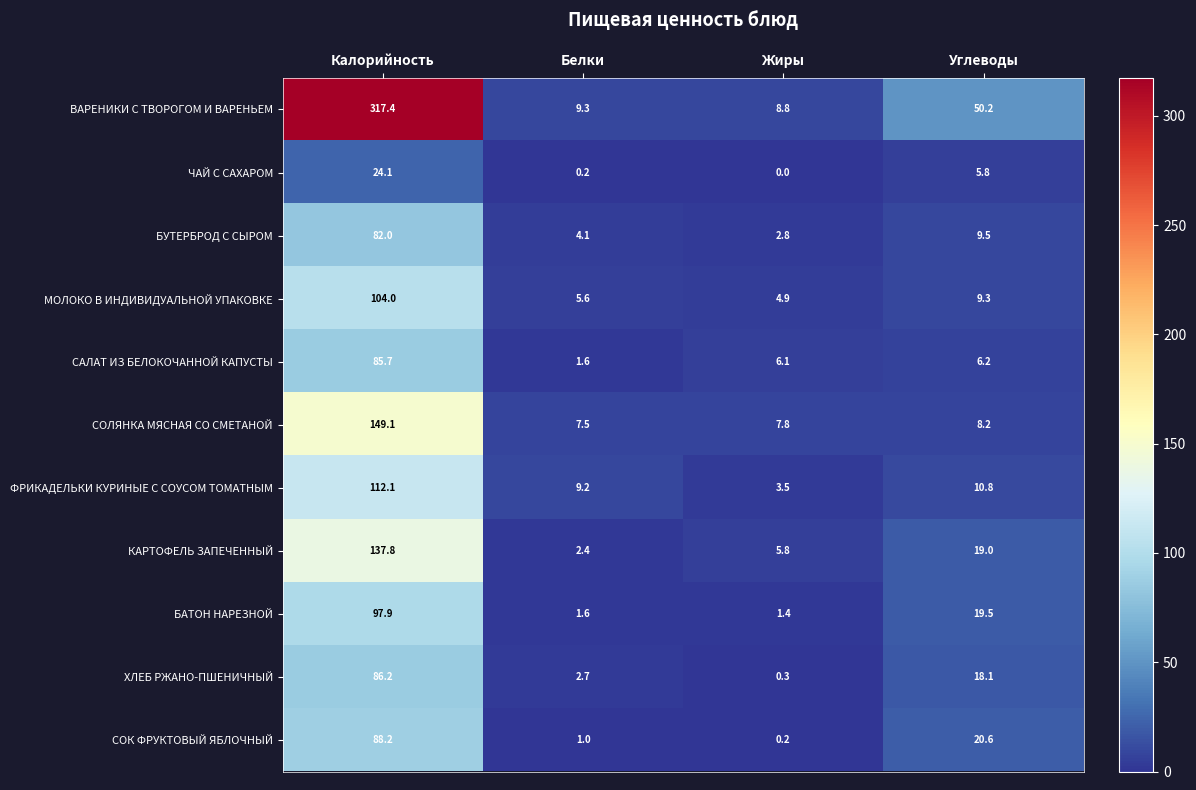

How many data points in БАТОН НАРЕЗНОЙ are less than 19?

2